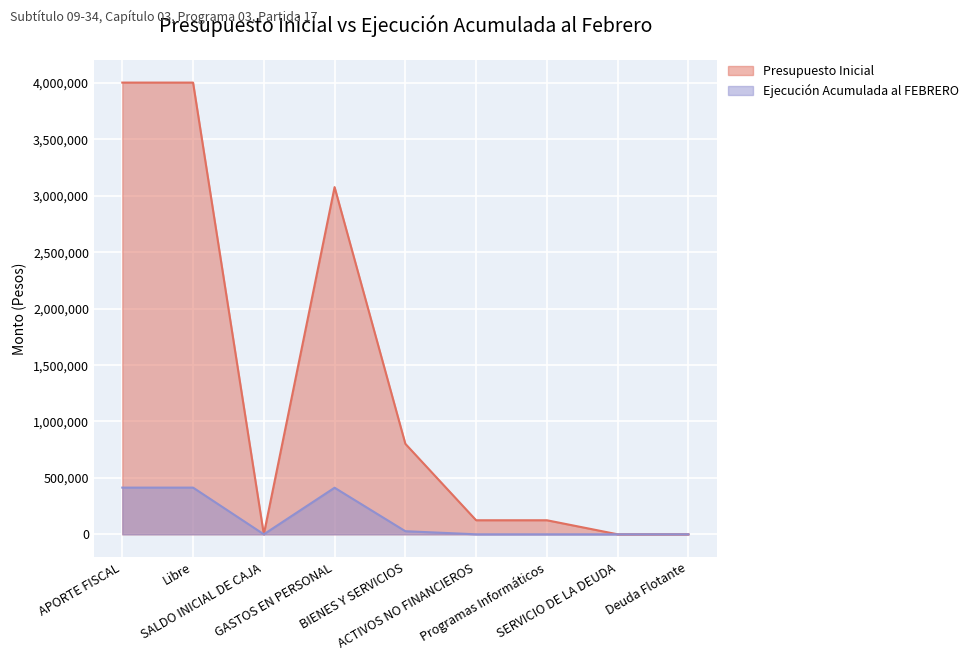

Which has a higher value, SALDO INICIAL DE CAJA or SERVICIO DE LA DEUDA?

SALDO INICIAL DE CAJA